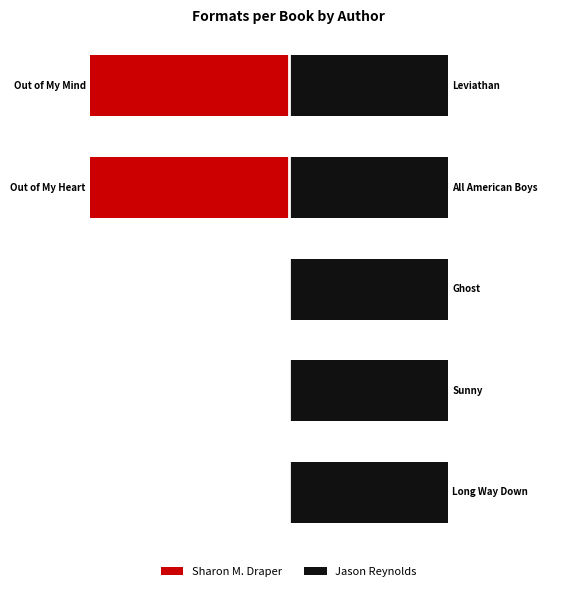

Is it true that Sharon M. Draper equals -5.0 at 3?

True